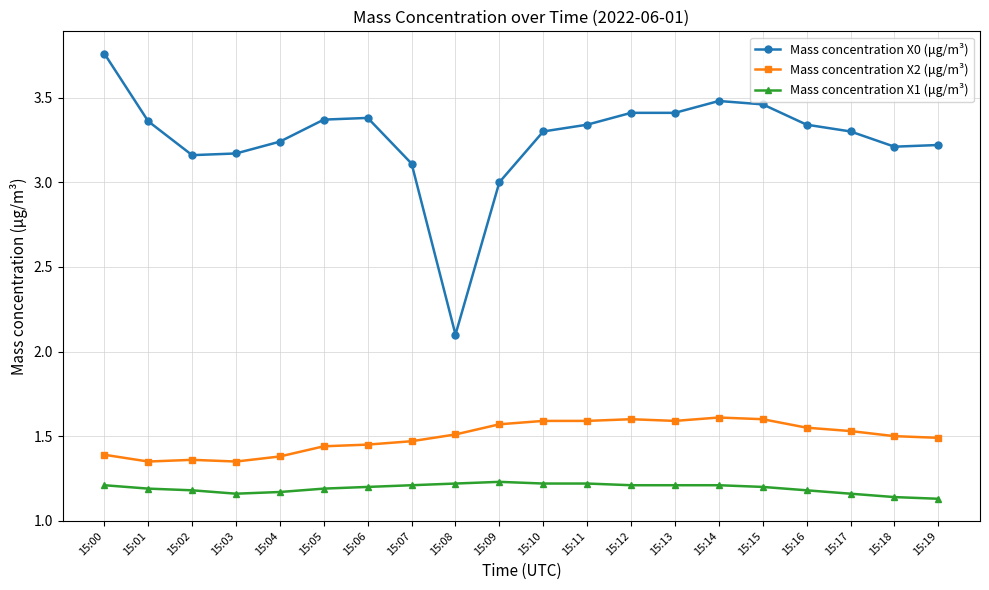

What is the total value across all series at 15:14?

6.3